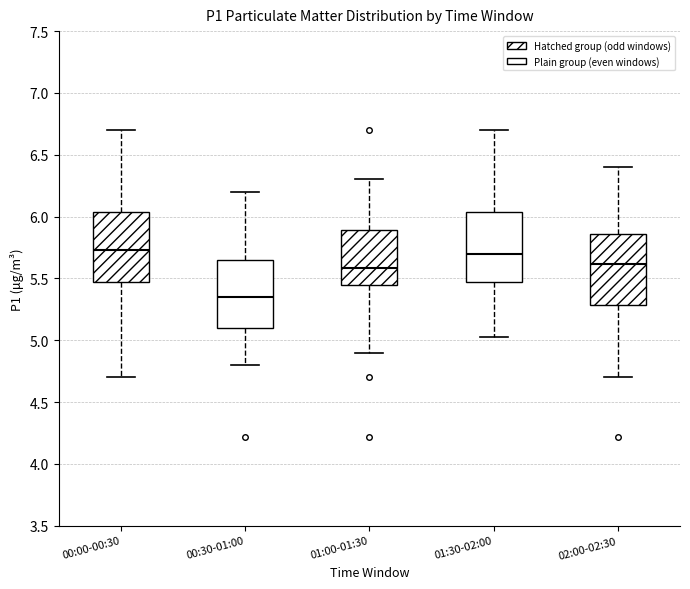

Reading left to right, read every box against the y-axis: the position of its median line, the range the box covers, and the ends of its whiskers. The values are not printed on the chart, so give them approximately, as read against the axis.

00:00-00:30: median 5.75, box 5.45 to 6.05, whiskers 4.70 to 6.70
00:30-01:00: median 5.35, box 5.10 to 5.65, whiskers 4.80 to 6.20
01:00-01:30: median 5.60, box 5.45 to 5.90, whiskers 4.90 to 6.30
01:30-02:00: median 5.70, box 5.45 to 6.05, whiskers 5.05 to 6.70
02:00-02:30: median 5.60, box 5.30 to 5.85, whiskers 4.70 to 6.40